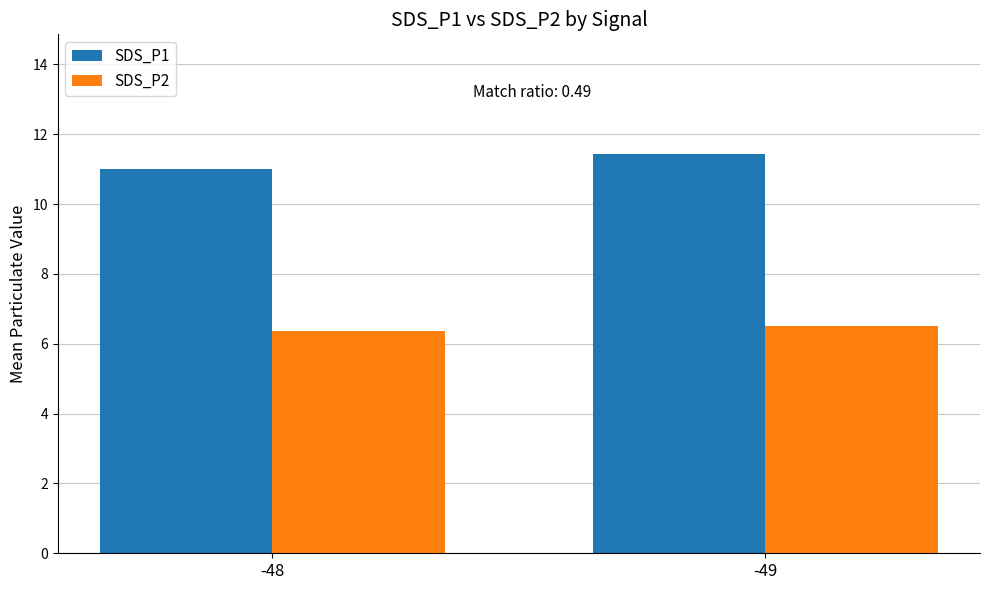

List the labels in order of SDS_P1 value, largest first.

-49, -48